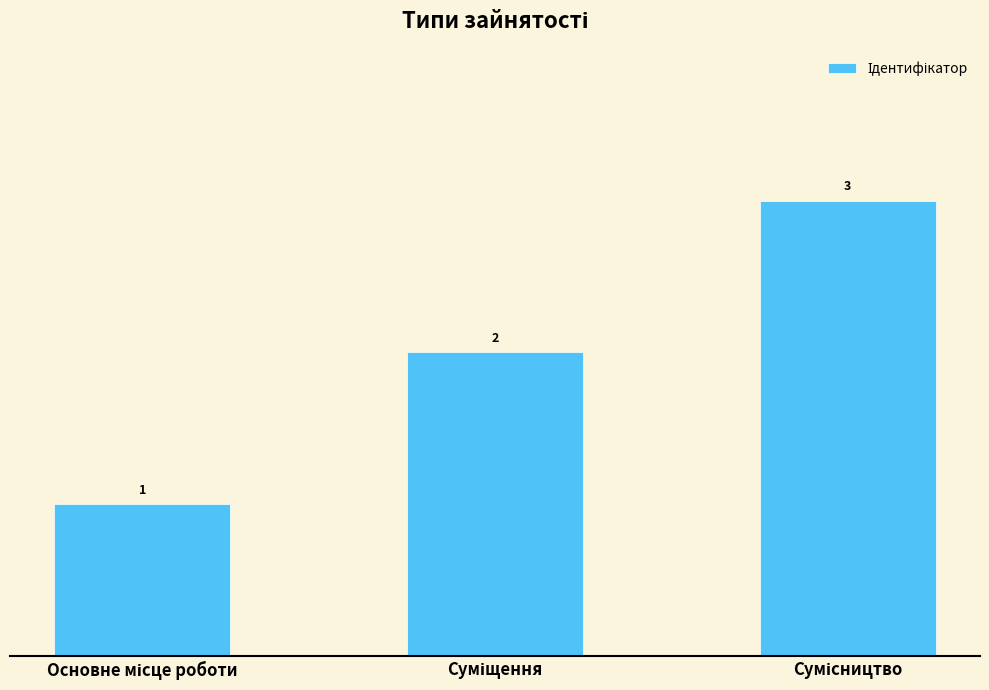

Count the values in the range 1 to 3.

3